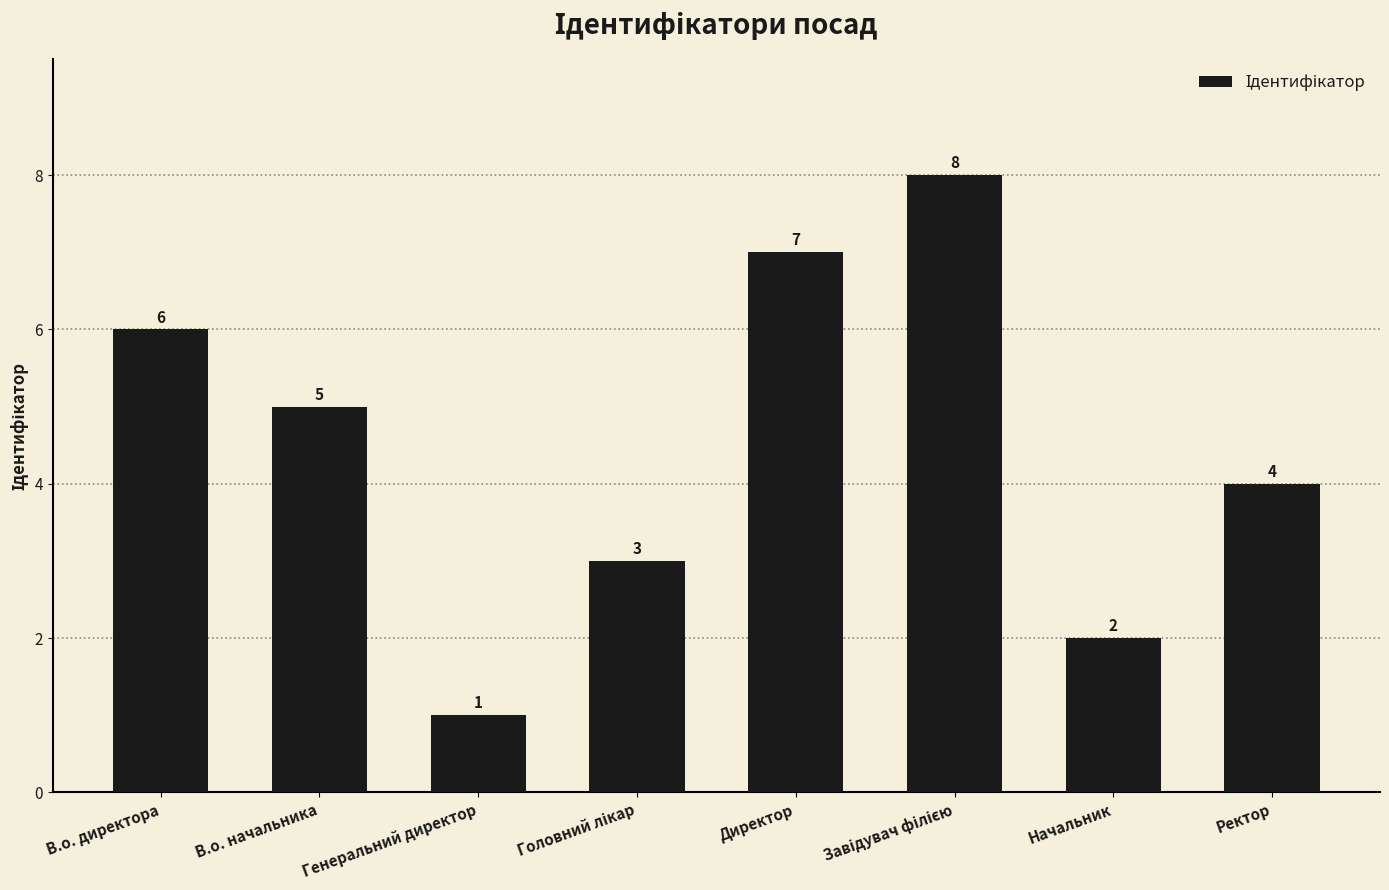

What is the difference between the values at Ректор and Директор?

3